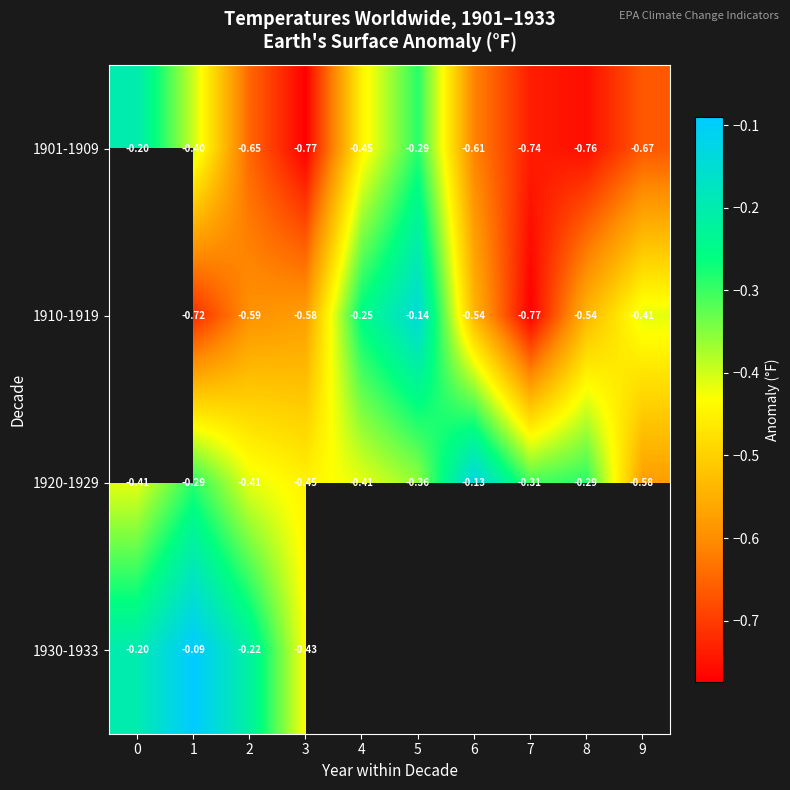

Where is 1930-1933 nearest to the value 0?

1